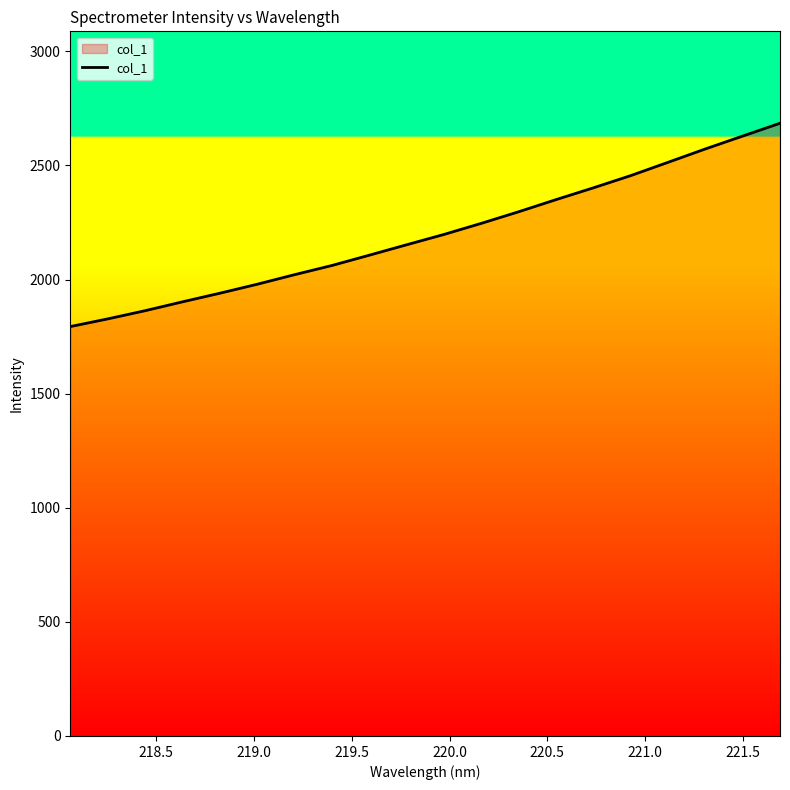

True or false: the data has more than 1 interior local peaks.

False